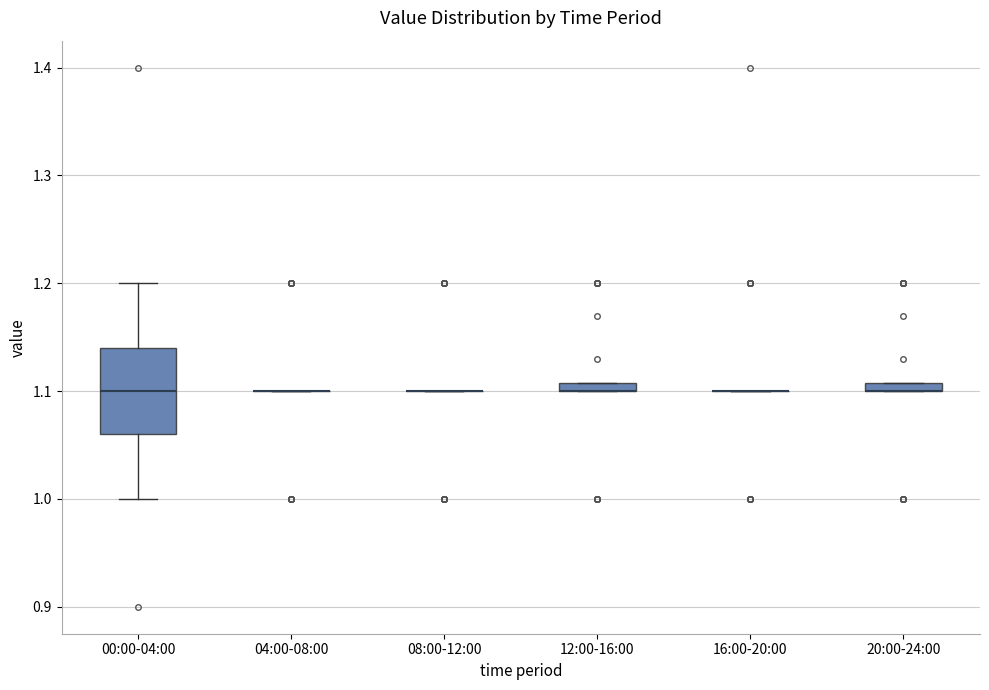

Where is the lower edge of the box for 20:00-24:00 on the y-axis? The values are not printed on the chart, so give them approximately, as read against the axis.

1.10